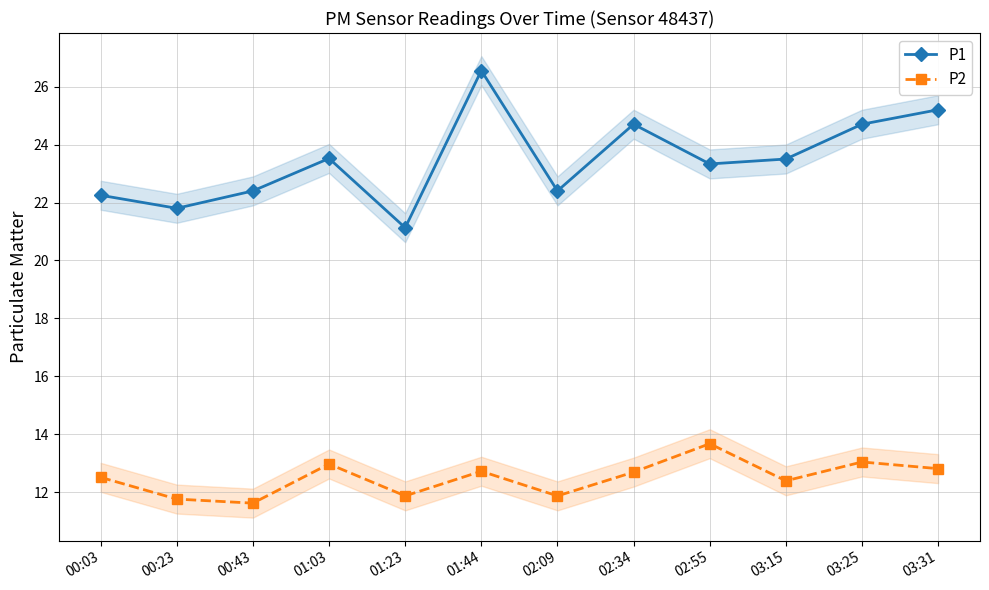

What is the total value across all series at 02:55?

37.0